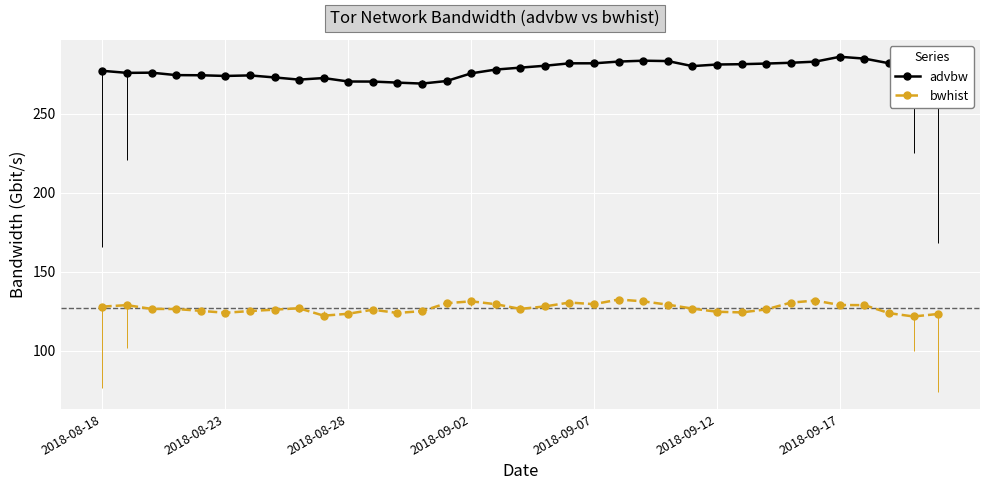

True or false: bwhist and advbw cross at least once.

False